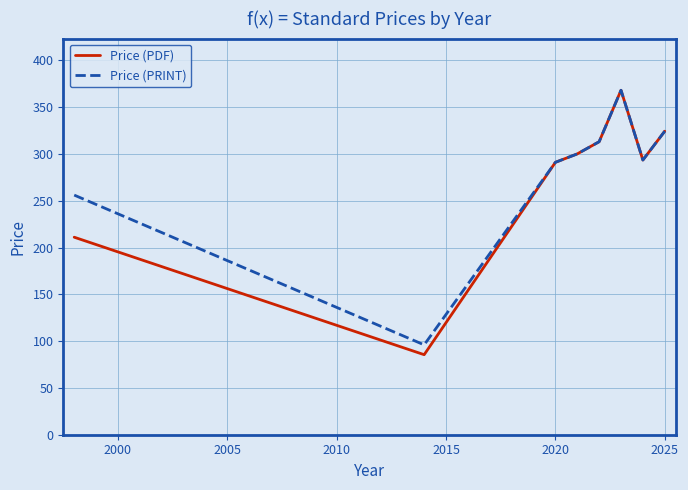

What is the minimum value shown in the chart?

85.5